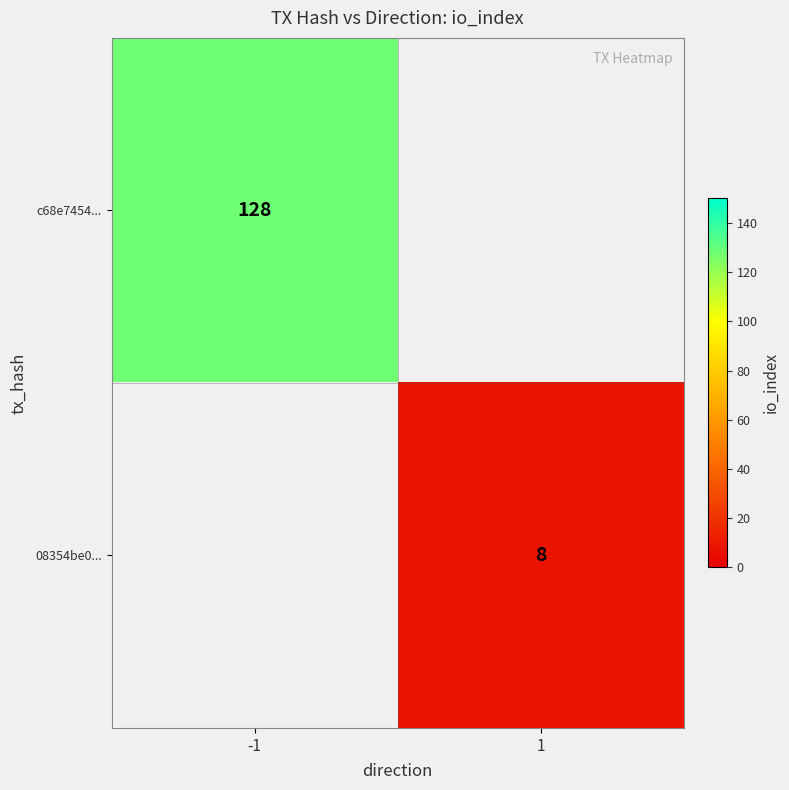

The c68e7454... series shows 128 at -1. True or false?

True